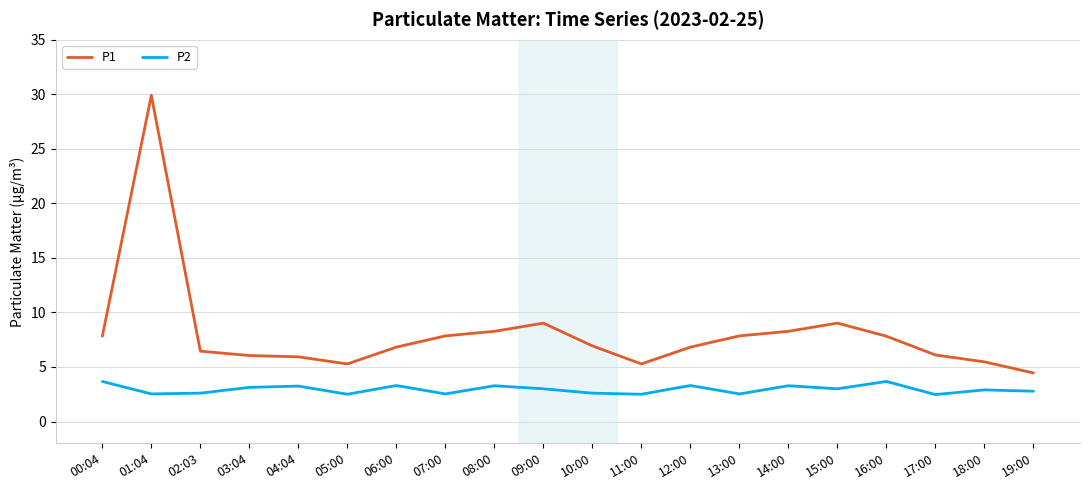

At which category is the sum across all series the highest?

01:04